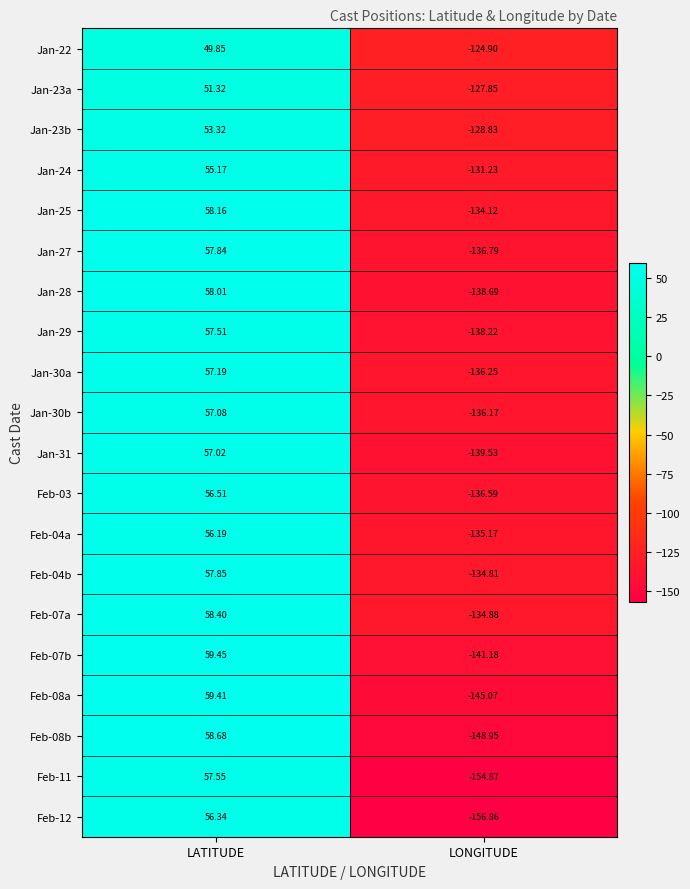

At which category is the sum across all series the highest?

LATITUDE